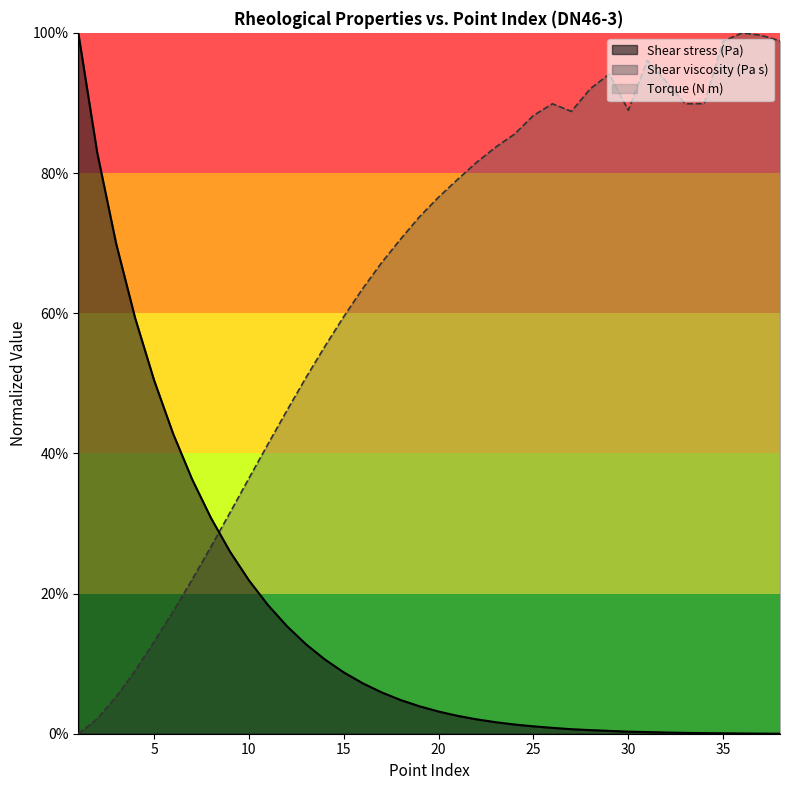

What is the difference between the Shear stress (Pa) values at 18 and 1?

1.0